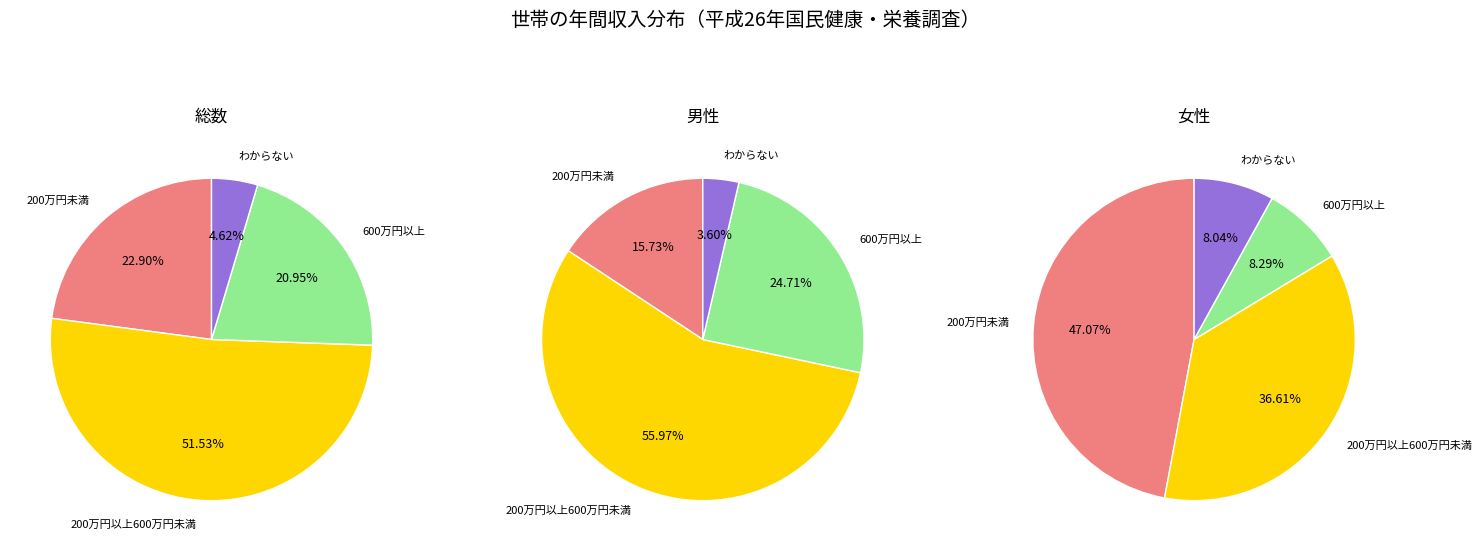

Is 600万円以上 the majority of the pie?

No